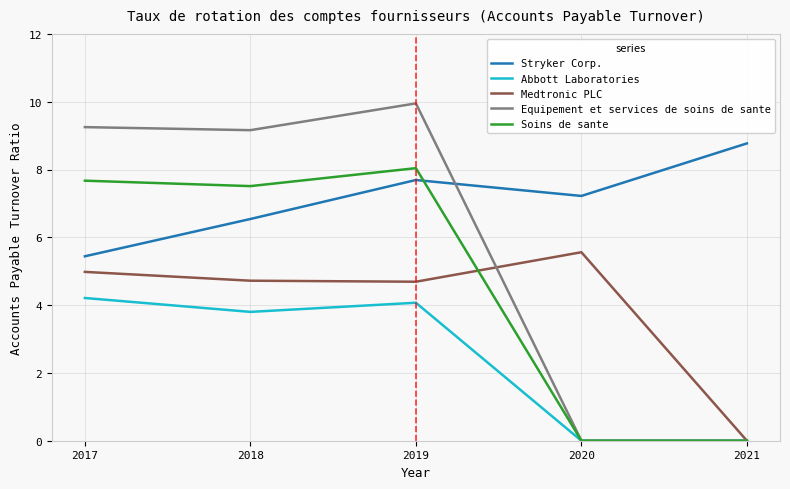

Rank the series by their maximum value, from highest to lowest.

Equipement et services de soins de sante, Stryker Corp., Soins de sante, Medtronic PLC, Abbott Laboratories